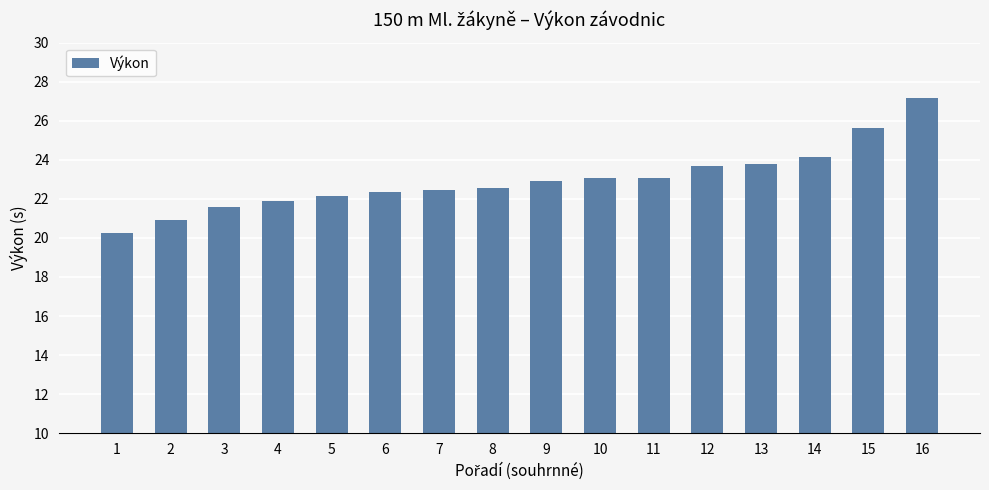

Is it true that the value at 6 is 22.3?

True